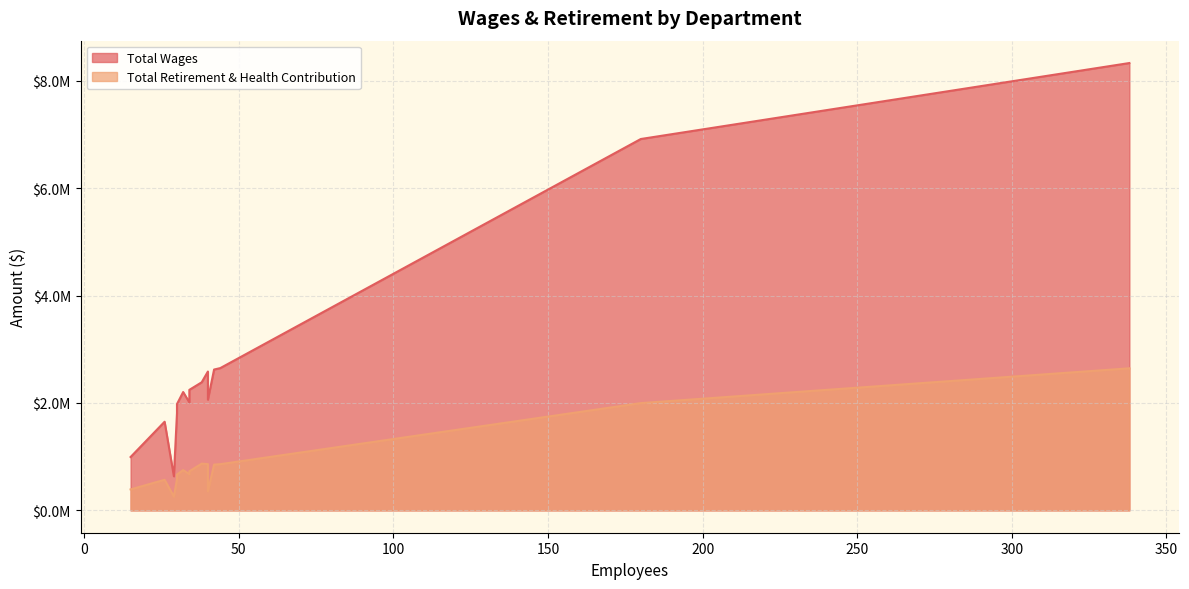

How many series are shown in this chart?

2